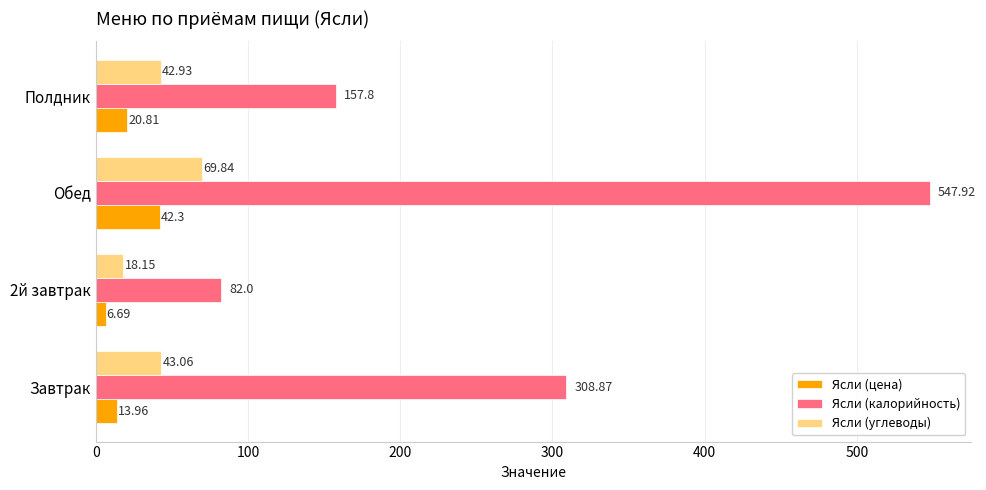

What is the sum of all Ясли (цена) values?

83.8